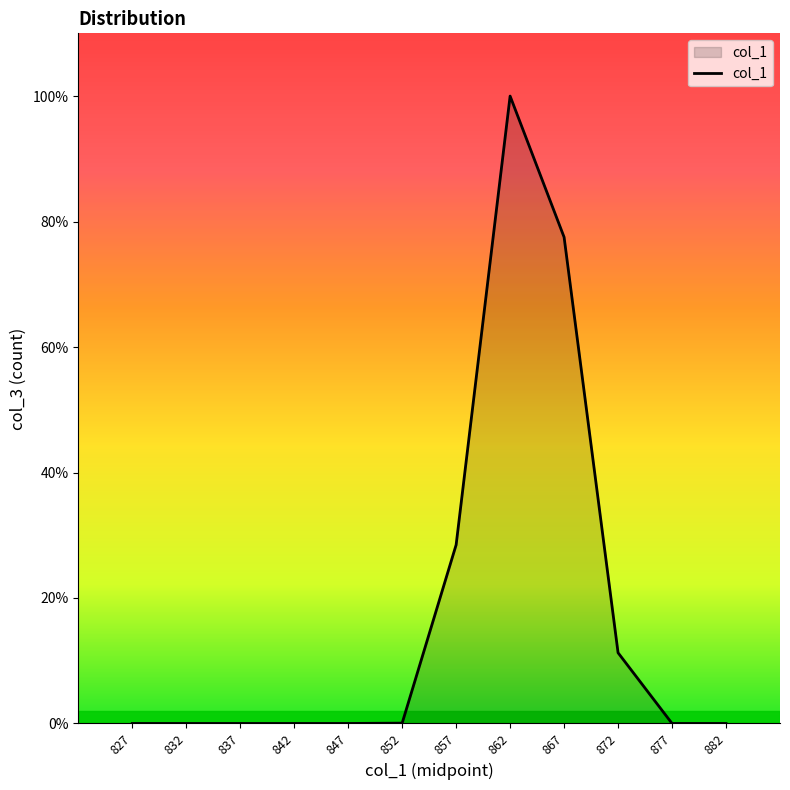

At which category does the data reach its first local peak?

862